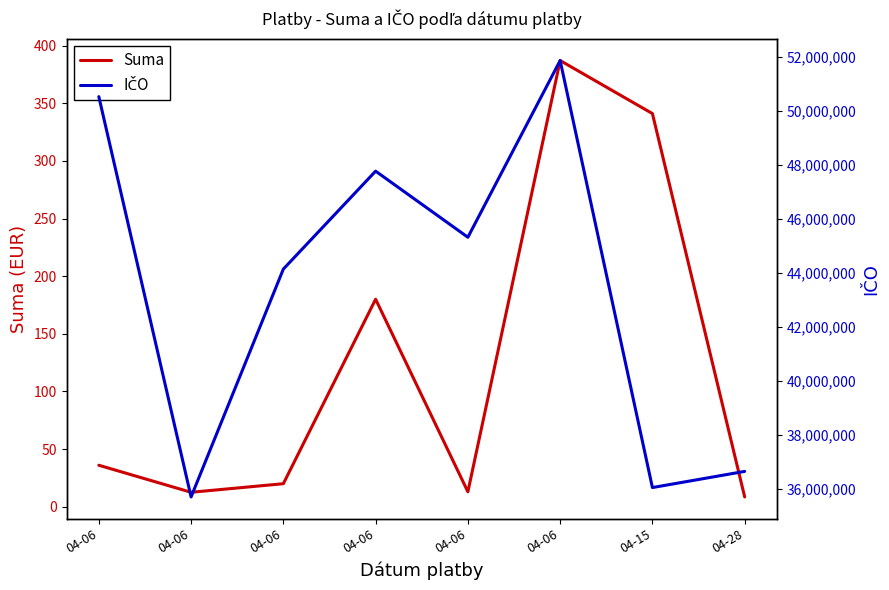

What is the difference between the highest and lowest values at 04-06?

50528005.0